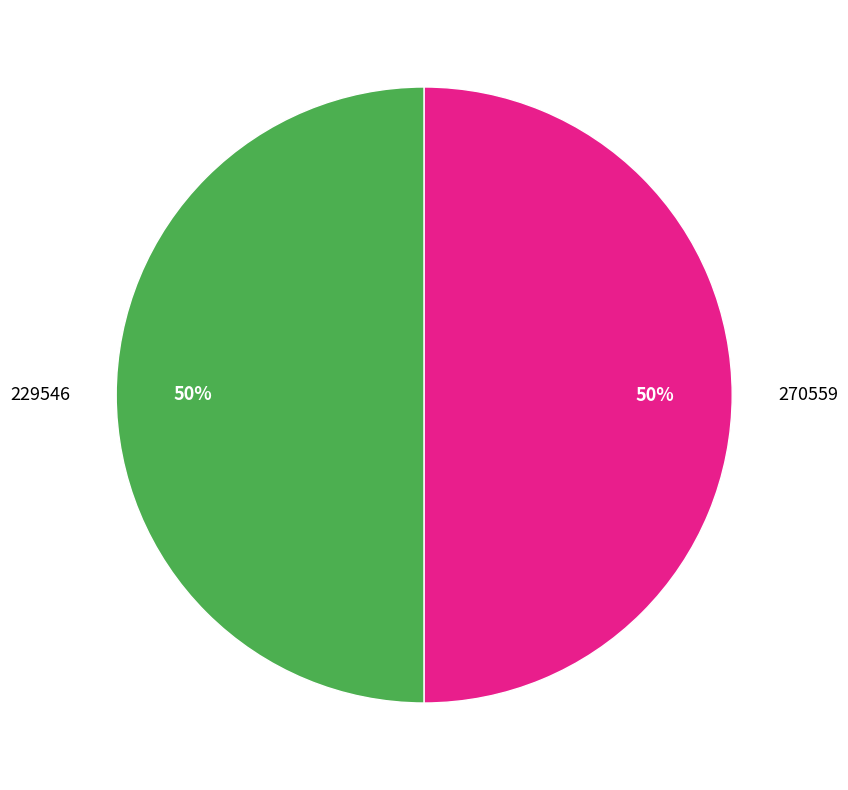

To the nearest percent, what is the combined percentage of 229546 and 270559?

100%